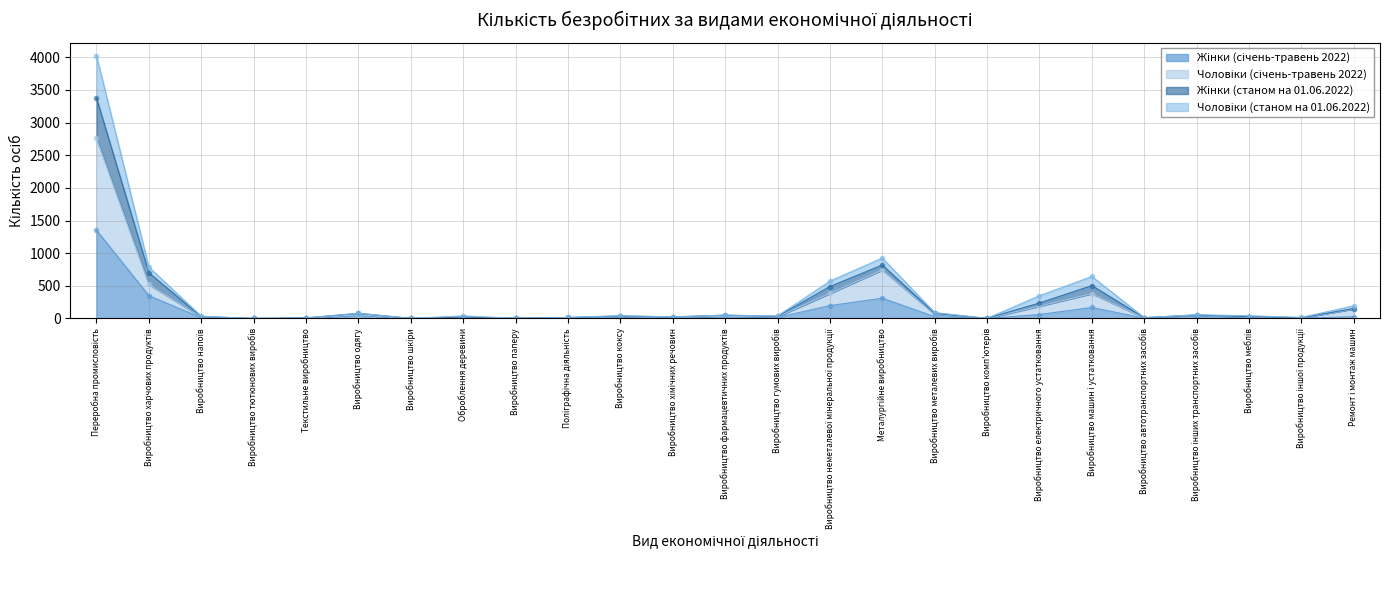

The Чоловіки (січень-травень 2022) series shows 66 at Виробництво металевих виробів. True or false?

True